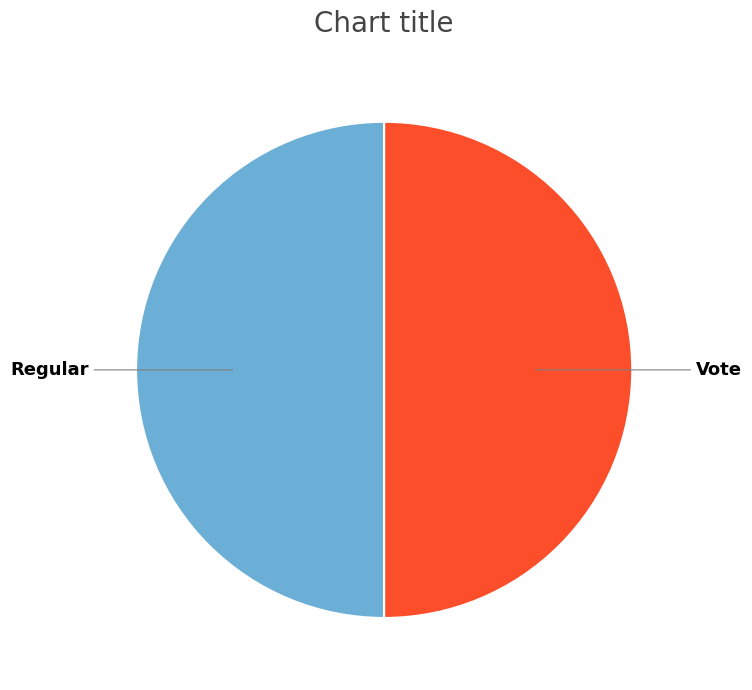

Is the sum of Vote and Regular greater than half?

Yes